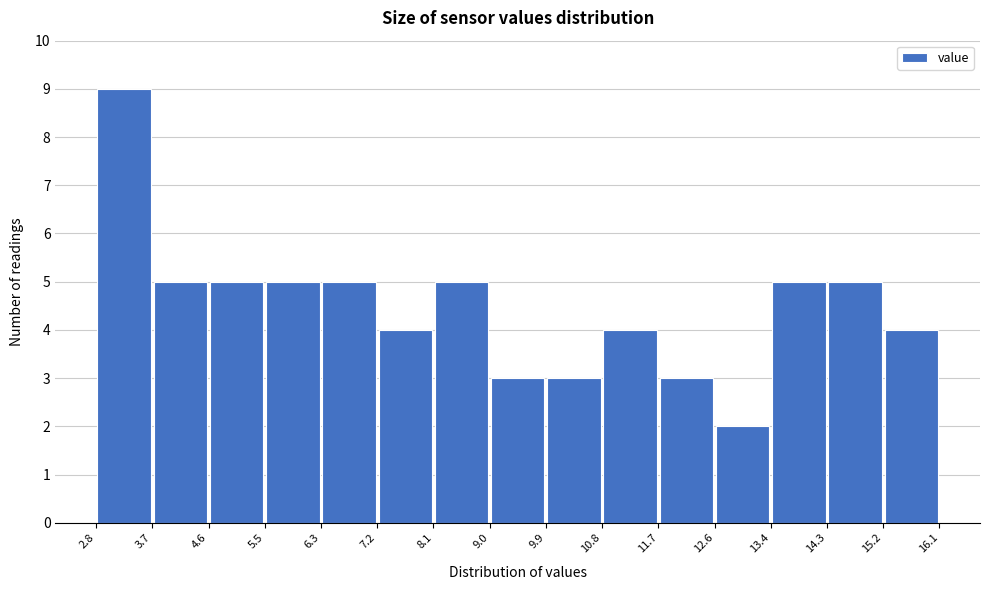

Reading left to right, transcribe this chart: for each bar, give the range it covers on the x-axis and its height. The values are not printed on the chart, so give them approximately, as read against the axis.

2.8 to 3.7: 9
3.7 to 4.6: 5
4.6 to 5.5: 5
5.5 to 6.3: 5
6.3 to 7.2: 5
7.2 to 8.1: 4
8.1 to 9.0: 5
9.0 to 9.9: 3
9.9 to 10.8: 3
10.8 to 11.7: 4
11.7 to 12.6: 3
12.6 to 13.4: 2
13.4 to 14.3: 5
14.3 to 15.2: 5
15.2 to 16.1: 4